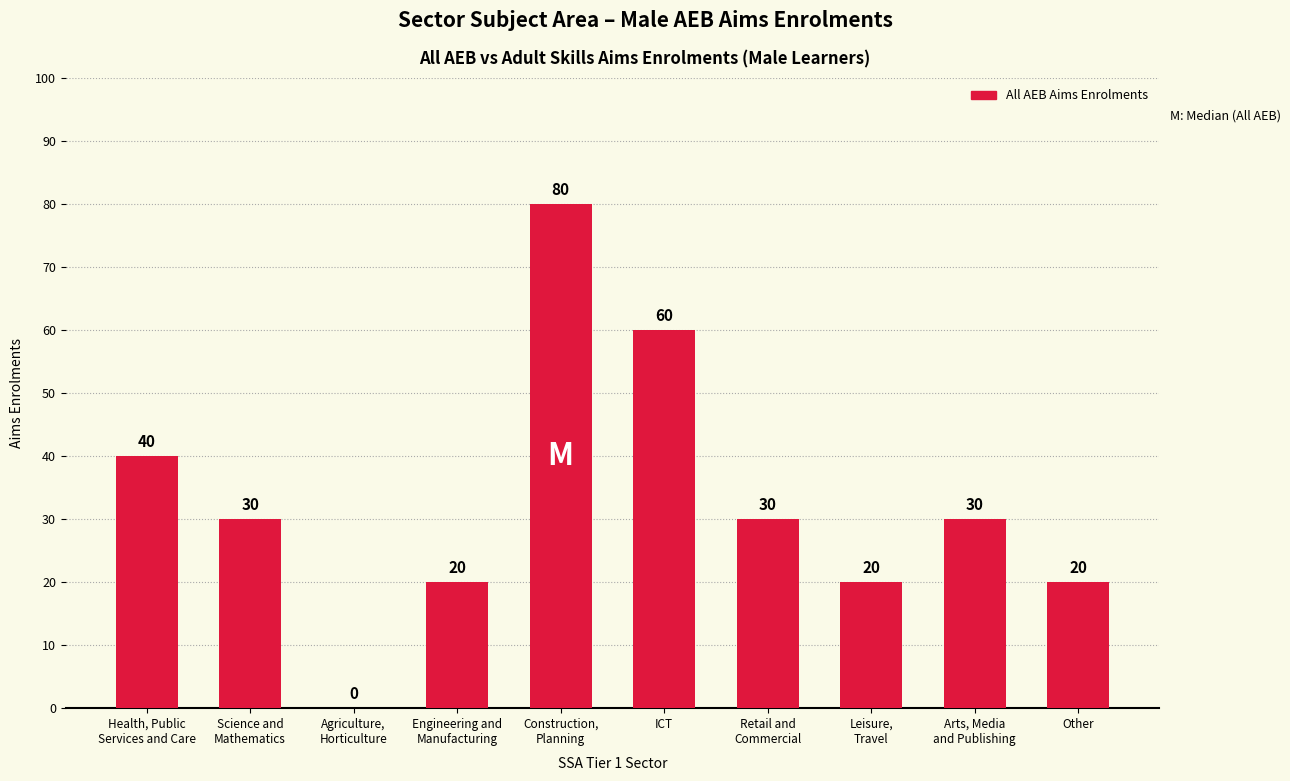

What is the sum of all values?

330